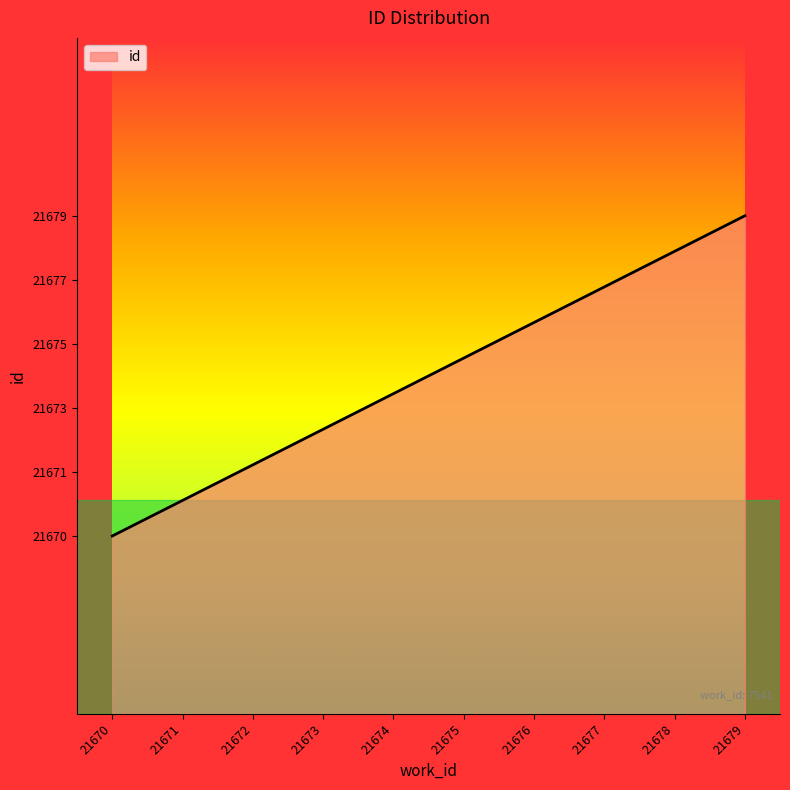

What value does the data have at 21676?

21676